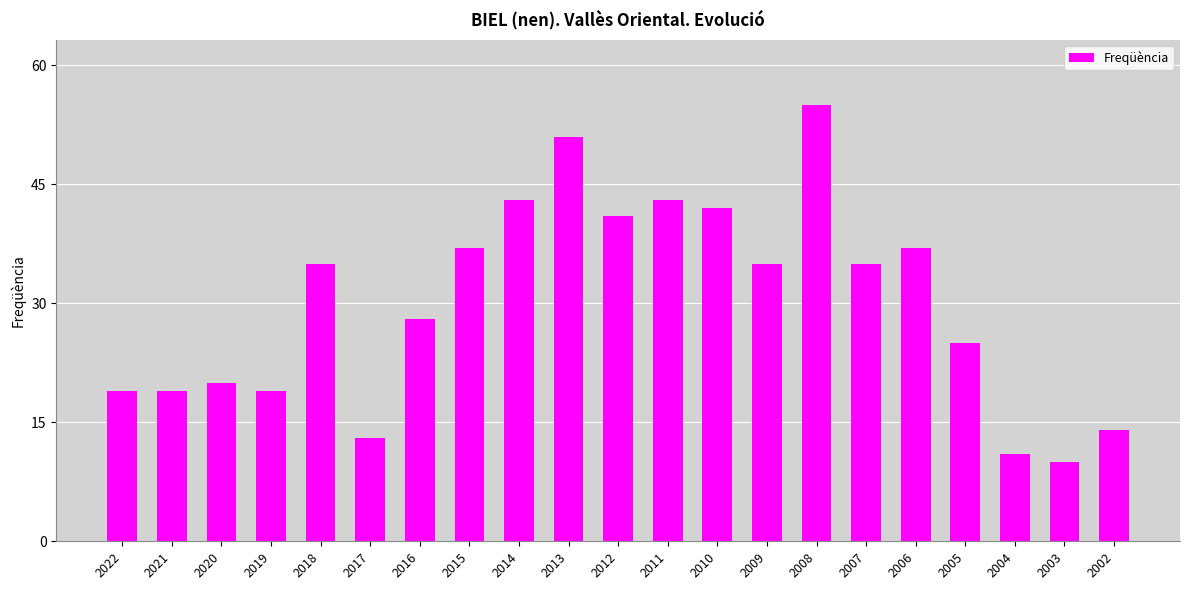

What is the ratio of the value at 2010 to the value at 2009?

1.2